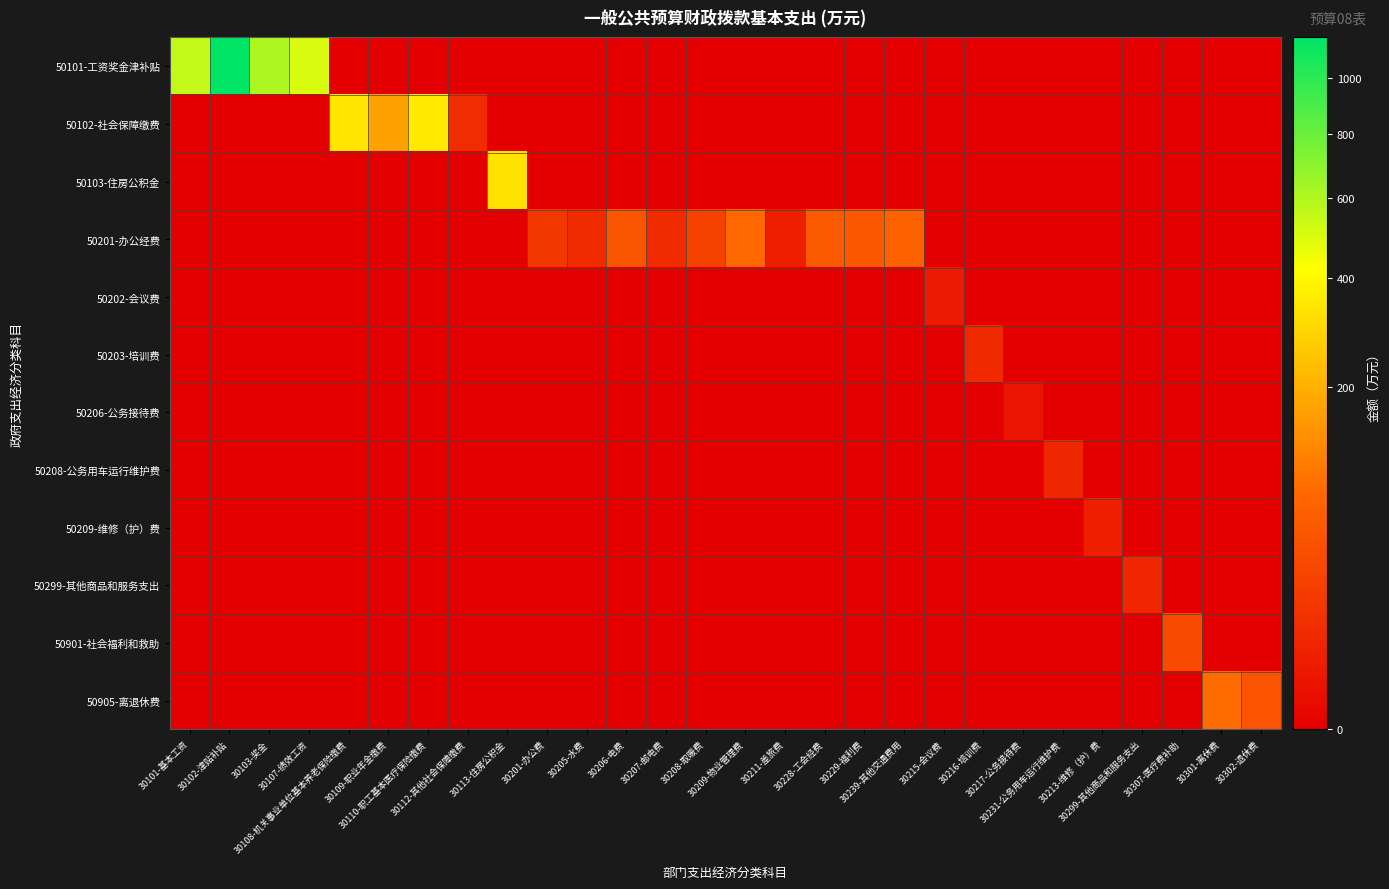

Reading left to right, what are all the values shown in this chart?

50101-工资奖金津补贴: 30101-基本工资=552.6	30102-津贴补贴=1162.7	30103-奖金=607.0	30107-绩效工资=506.6	30108-机关事业单位基本养老保险缴费=0.0	30109-职业年金缴费=0.0	30110-职工基本医疗保险缴费=0.0	30112-其他社会保障缴费=0.0	30113-住房公积金=0.0	30201-办公费=0.0	30205-水费=0.0	30206-电费=0.0	30207-邮电费=0.0	30208-取暖费=0.0	30209-物业管理费=0.0	30211-差旅费=0.0	30228-工会经费=0.0	30229-福利费=0.0	30239-其他交通费用=0.0	30215-会议费=0.0	30216-培训费=0.0	30217-公务接待费=0.0	30231-公务用车运行维护费=0.0	30213-维修（护）费=0.0	30299-其他商品和服务支出=0.0	30307-医疗费补助=0.0	30301-离休费=0.0	30302-退休费=0.0
50102-社会保障缴费: 30101-基本工资=0.0	30102-津贴补贴=0.0	30103-奖金=0.0	30107-绩效工资=0.0	30108-机关事业单位基本养老保险缴费=341.7	30109-职业年金缴费=170.8	30110-职工基本医疗保险缴费=349.8	30112-其他社会保障缴费=9.3	30113-住房公积金=0.0	30201-办公费=0.0	30205-水费=0.0	30206-电费=0.0	30207-邮电费=0.0	30208-取暖费=0.0	30209-物业管理费=0.0	30211-差旅费=0.0	30228-工会经费=0.0	30229-福利费=0.0	30239-其他交通费用=0.0	30215-会议费=0.0	30216-培训费=0.0	30217-公务接待费=0.0	30231-公务用车运行维护费=0.0	30213-维修（护）费=0.0	30299-其他商品和服务支出=0.0	30307-医疗费补助=0.0	30301-离休费=0.0	30302-退休费=0.0
50103-住房公积金: 30101-基本工资=0.0	30102-津贴补贴=0.0	30103-奖金=0.0	30107-绩效工资=0.0	30108-机关事业单位基本养老保险缴费=0.0	30109-职业年金缴费=0.0	30110-职工基本医疗保险缴费=0.0	30112-其他社会保障缴费=0.0	30113-住房公积金=327.9	30201-办公费=0.0	30205-水费=0.0	30206-电费=0.0	30207-邮电费=0.0	30208-取暖费=0.0	30209-物业管理费=0.0	30211-差旅费=0.0	30228-工会经费=0.0	30229-福利费=0.0	30239-其他交通费用=0.0	30215-会议费=0.0	30216-培训费=0.0	30217-公务接待费=0.0	30231-公务用车运行维护费=0.0	30213-维修（护）费=0.0	30299-其他商品和服务支出=0.0	30307-医疗费补助=0.0	30301-离休费=0.0	30302-退休费=0.0
50201-办公经费: 30101-基本工资=0.0	30102-津贴补贴=0.0	30103-奖金=0.0	30107-绩效工资=0.0	30108-机关事业单位基本养老保险缴费=0.0	30109-职业年金缴费=0.0	30110-职工基本医疗保险缴费=0.0	30112-其他社会保障缴费=0.0	30113-住房公积金=0.0	30201-办公费=16.6	30205-水费=8.7	30206-电费=48.3	30207-邮电费=9.0	30208-取暖费=25.4	30209-物业管理费=78.0	30211-差旅费=4.1	30228-工会经费=54.7	30229-福利费=53.8	30239-其他交通费用=67.7	30215-会议费=0.0	30216-培训费=0.0	30217-公务接待费=0.0	30231-公务用车运行维护费=0.0	30213-维修（护）费=0.0	30299-其他商品和服务支出=0.0	30307-医疗费补助=0.0	30301-离休费=0.0	30302-退休费=0.0
50202-会议费: 30101-基本工资=0.0	30102-津贴补贴=0.0	30103-奖金=0.0	30107-绩效工资=0.0	30108-机关事业单位基本养老保险缴费=0.0	30109-职业年金缴费=0.0	30110-职工基本医疗保险缴费=0.0	30112-其他社会保障缴费=0.0	30113-住房公积金=0.0	30201-办公费=0.0	30205-水费=0.0	30206-电费=0.0	30207-邮电费=0.0	30208-取暖费=0.0	30209-物业管理费=0.0	30211-差旅费=0.0	30228-工会经费=0.0	30229-福利费=0.0	30239-其他交通费用=0.0	30215-会议费=2.8	30216-培训费=0.0	30217-公务接待费=0.0	30231-公务用车运行维护费=0.0	30213-维修（护）费=0.0	30299-其他商品和服务支出=0.0	30307-医疗费补助=0.0	30301-离休费=0.0	30302-退休费=0.0
50203-培训费: 30101-基本工资=0.0	30102-津贴补贴=0.0	30103-奖金=0.0	30107-绩效工资=0.0	30108-机关事业单位基本养老保险缴费=0.0	30109-职业年金缴费=0.0	30110-职工基本医疗保险缴费=0.0	30112-其他社会保障缴费=0.0	30113-住房公积金=0.0	30201-办公费=0.0	30205-水费=0.0	30206-电费=0.0	30207-邮电费=0.0	30208-取暖费=0.0	30209-物业管理费=0.0	30211-差旅费=0.0	30228-工会经费=0.0	30229-福利费=0.0	30239-其他交通费用=0.0	30215-会议费=0.0	30216-培训费=7.6	30217-公务接待费=0.0	30231-公务用车运行维护费=0.0	30213-维修（护）费=0.0	30299-其他商品和服务支出=0.0	30307-医疗费补助=0.0	30301-离休费=0.0	30302-退休费=0.0
50206-公务接待费: 30101-基本工资=0.0	30102-津贴补贴=0.0	30103-奖金=0.0	30107-绩效工资=0.0	30108-机关事业单位基本养老保险缴费=0.0	30109-职业年金缴费=0.0	30110-职工基本医疗保险缴费=0.0	30112-其他社会保障缴费=0.0	30113-住房公积金=0.0	30201-办公费=0.0	30205-水费=0.0	30206-电费=0.0	30207-邮电费=0.0	30208-取暖费=0.0	30209-物业管理费=0.0	30211-差旅费=0.0	30228-工会经费=0.0	30229-福利费=0.0	30239-其他交通费用=0.0	30215-会议费=0.0	30216-培训费=0.0	30217-公务接待费=1.5	30231-公务用车运行维护费=0.0	30213-维修（护）费=0.0	30299-其他商品和服务支出=0.0	30307-医疗费补助=0.0	30301-离休费=0.0	30302-退休费=0.0
50208-公务用车运行维护费: 30101-基本工资=0.0	30102-津贴补贴=0.0	30103-奖金=0.0	30107-绩效工资=0.0	30108-机关事业单位基本养老保险缴费=0.0	30109-职业年金缴费=0.0	30110-职工基本医疗保险缴费=0.0	30112-其他社会保障缴费=0.0	30113-住房公积金=0.0	30201-办公费=0.0	30205-水费=0.0	30206-电费=0.0	30207-邮电费=0.0	30208-取暖费=0.0	30209-物业管理费=0.0	30211-差旅费=0.0	30228-工会经费=0.0	30229-福利费=0.0	30239-其他交通费用=0.0	30215-会议费=0.0	30216-培训费=0.0	30217-公务接待费=0.0	30231-公务用车运行维护费=7.0	30213-维修（护）费=0.0	30299-其他商品和服务支出=0.0	30307-医疗费补助=0.0	30301-离休费=0.0	30302-退休费=0.0
50209-维修（护）费: 30101-基本工资=0.0	30102-津贴补贴=0.0	30103-奖金=0.0	30107-绩效工资=0.0	30108-机关事业单位基本养老保险缴费=0.0	30109-职业年金缴费=0.0	30110-职工基本医疗保险缴费=0.0	30112-其他社会保障缴费=0.0	30113-住房公积金=0.0	30201-办公费=0.0	30205-水费=0.0	30206-电费=0.0	30207-邮电费=0.0	30208-取暖费=0.0	30209-物业管理费=0.0	30211-差旅费=0.0	30228-工会经费=0.0	30229-福利费=0.0	30239-其他交通费用=0.0	30215-会议费=0.0	30216-培训费=0.0	30217-公务接待费=0.0	30231-公务用车运行维护费=0.0	30213-维修（护）费=4.1	30299-其他商品和服务支出=0.0	30307-医疗费补助=0.0	30301-离休费=0.0	30302-退休费=0.0
50299-其他商品和服务支出: 30101-基本工资=0.0	30102-津贴补贴=0.0	30103-奖金=0.0	30107-绩效工资=0.0	30108-机关事业单位基本养老保险缴费=0.0	30109-职业年金缴费=0.0	30110-职工基本医疗保险缴费=0.0	30112-其他社会保障缴费=0.0	30113-住房公积金=0.0	30201-办公费=0.0	30205-水费=0.0	30206-电费=0.0	30207-邮电费=0.0	30208-取暖费=0.0	30209-物业管理费=0.0	30211-差旅费=0.0	30228-工会经费=0.0	30229-福利费=0.0	30239-其他交通费用=0.0	30215-会议费=0.0	30216-培训费=0.0	30217-公务接待费=0.0	30231-公务用车运行维护费=0.0	30213-维修（护）费=0.0	30299-其他商品和服务支出=6.9	30307-医疗费补助=0.0	30301-离休费=0.0	30302-退休费=0.0
50901-社会福利和救助: 30101-基本工资=0.0	30102-津贴补贴=0.0	30103-奖金=0.0	30107-绩效工资=0.0	30108-机关事业单位基本养老保险缴费=0.0	30109-职业年金缴费=0.0	30110-职工基本医疗保险缴费=0.0	30112-其他社会保障缴费=0.0	30113-住房公积金=0.0	30201-办公费=0.0	30205-水费=0.0	30206-电费=0.0	30207-邮电费=0.0	30208-取暖费=0.0	30209-物业管理费=0.0	30211-差旅费=0.0	30228-工会经费=0.0	30229-福利费=0.0	30239-其他交通费用=0.0	30215-会议费=0.0	30216-培训费=0.0	30217-公务接待费=0.0	30231-公务用车运行维护费=0.0	30213-维修（护）费=0.0	30299-其他商品和服务支出=0.0	30307-医疗费补助=36.0	30301-离休费=0.0	30302-退休费=0.0
50905-离退休费: 30101-基本工资=0.0	30102-津贴补贴=0.0	30103-奖金=0.0	30107-绩效工资=0.0	30108-机关事业单位基本养老保险缴费=0.0	30109-职业年金缴费=0.0	30110-职工基本医疗保险缴费=0.0	30112-其他社会保障缴费=0.0	30113-住房公积金=0.0	30201-办公费=0.0	30205-水费=0.0	30206-电费=0.0	30207-邮电费=0.0	30208-取暖费=0.0	30209-物业管理费=0.0	30211-差旅费=0.0	30228-工会经费=0.0	30229-福利费=0.0	30239-其他交通费用=0.0	30215-会议费=0.0	30216-培训费=0.0	30217-公务接待费=0.0	30231-公务用车运行维护费=0.0	30213-维修（护）费=0.0	30299-其他商品和服务支出=0.0	30307-医疗费补助=0.0	30301-离休费=83.2	30302-退休费=46.4